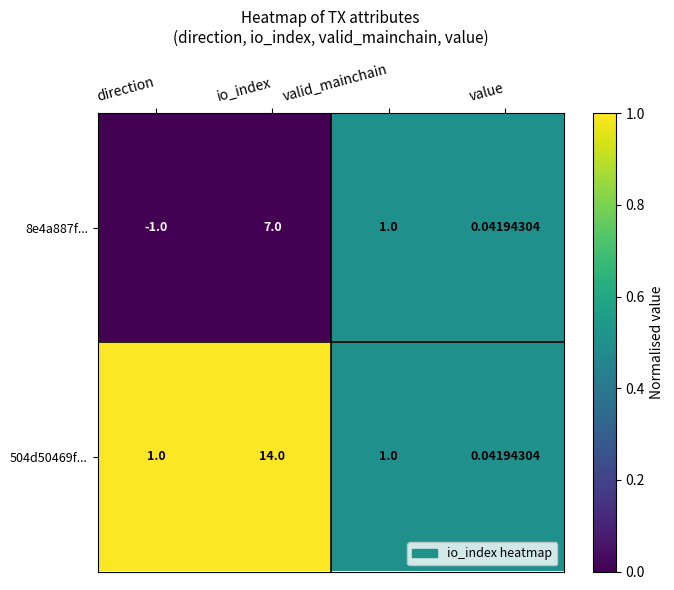

Which series changed the most between direction and valid_mainchain?

8e4a887f...